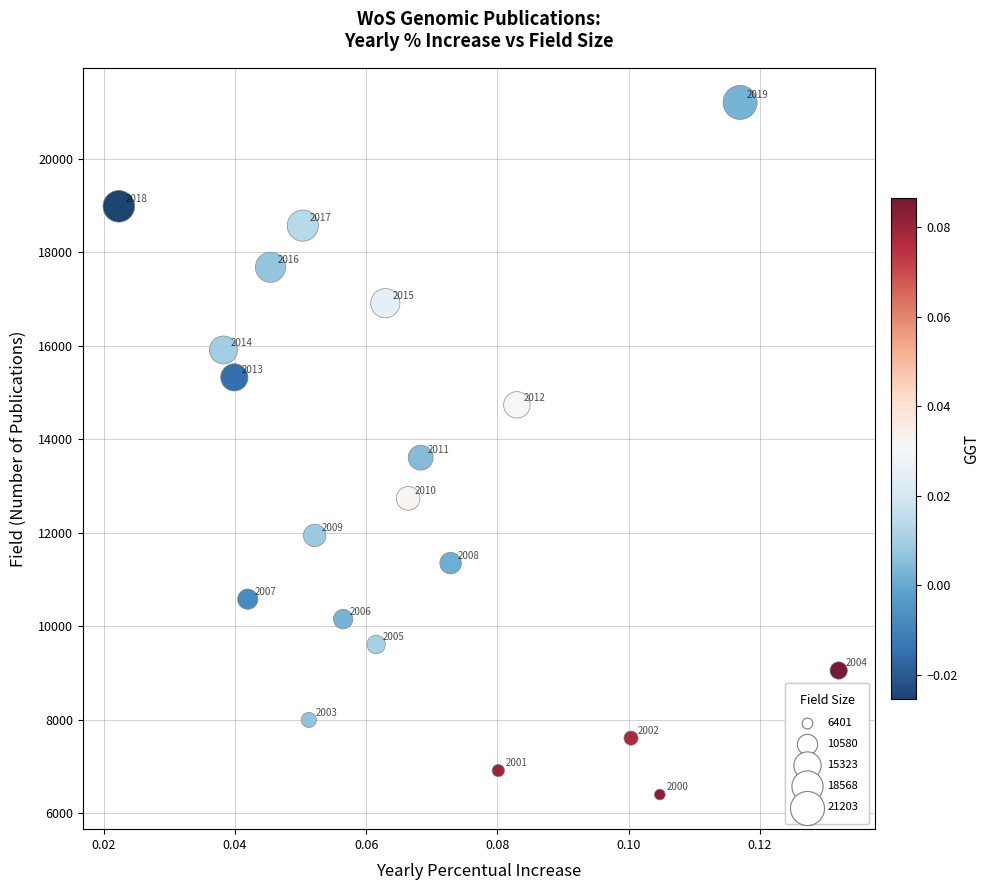

What is the range of Y values (max minus min)?

14802